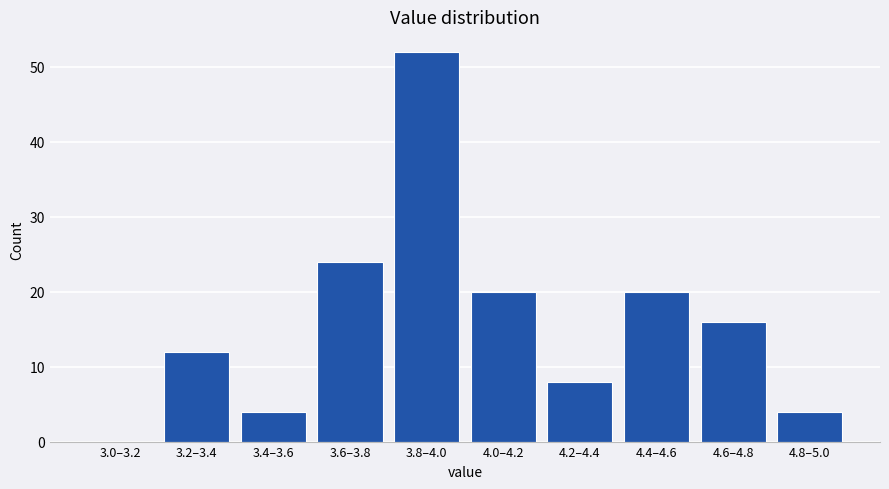

Reading left to right, what are all the values shown in this chart?

3.0–3.2=0	3.2–3.4=12	3.4–3.6=4	3.6–3.8=24	3.8–4.0=52	4.0–4.2=20	4.2–4.4=8	4.4–4.6=20	4.6–4.8=16	4.8–5.0=4